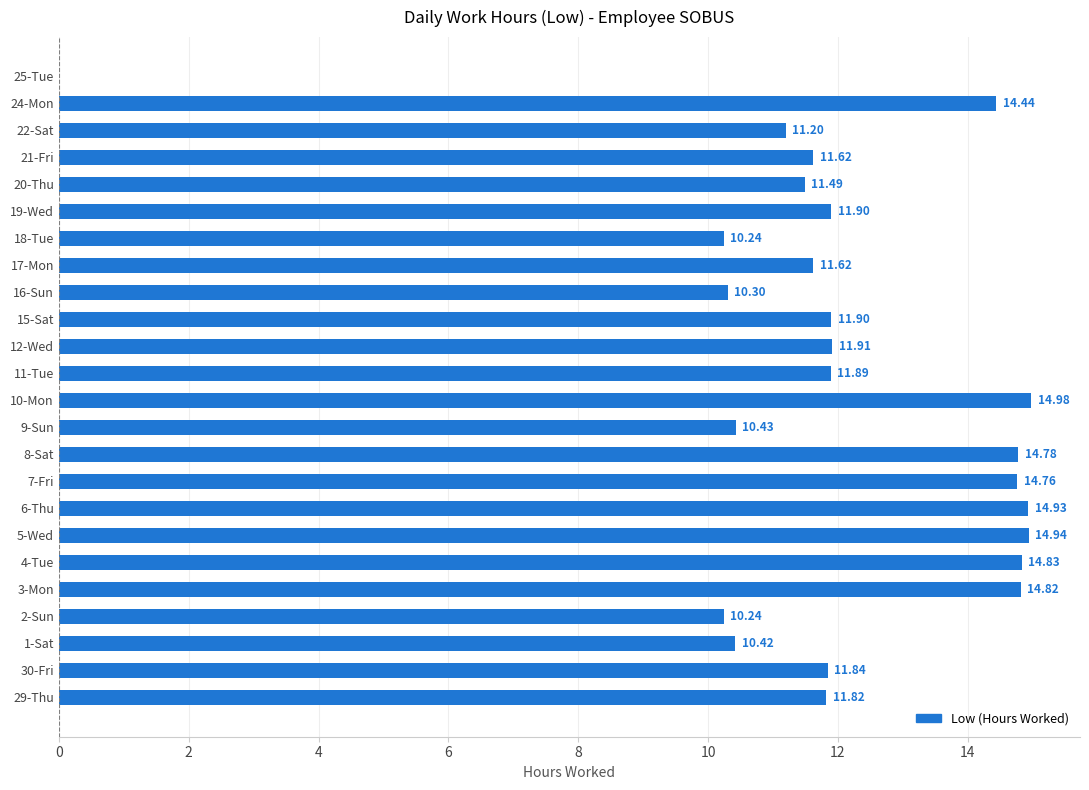

What is the sum of the values at 8-Sat and 22-Sat?

26.0